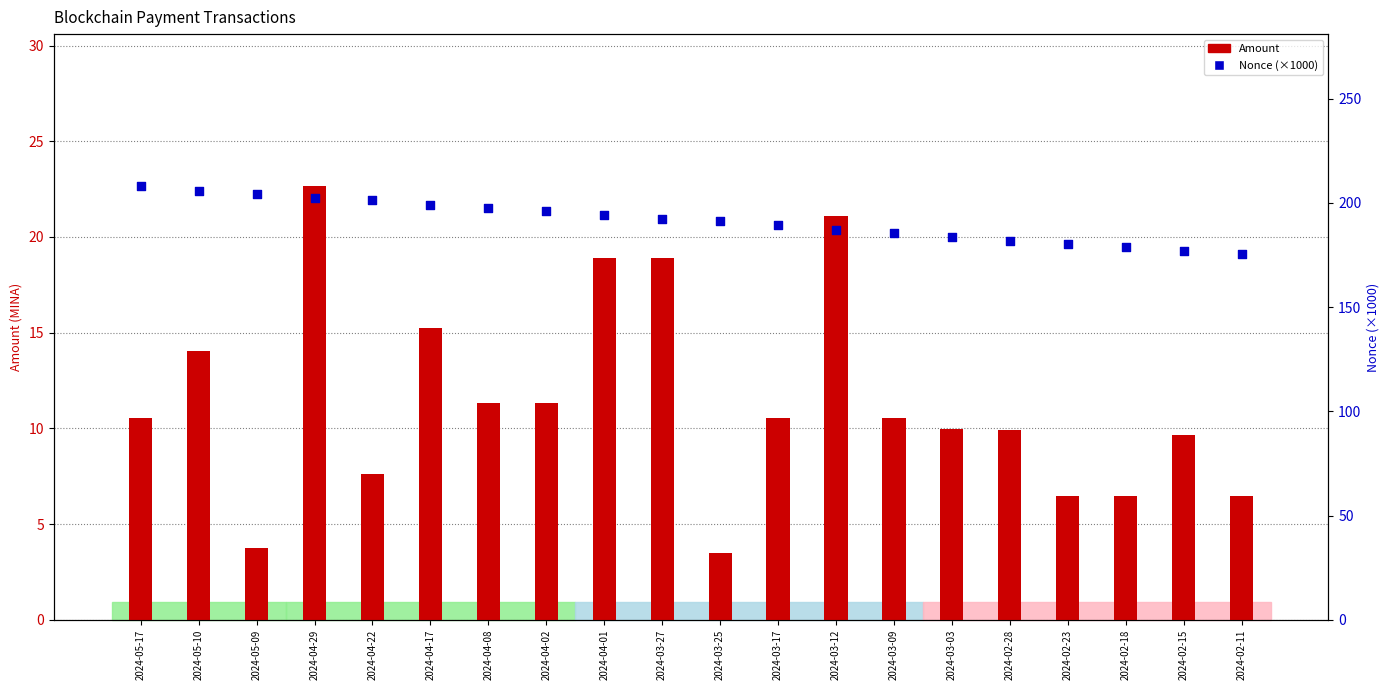

At which category is the sum across all series the highest?

2024-04-29